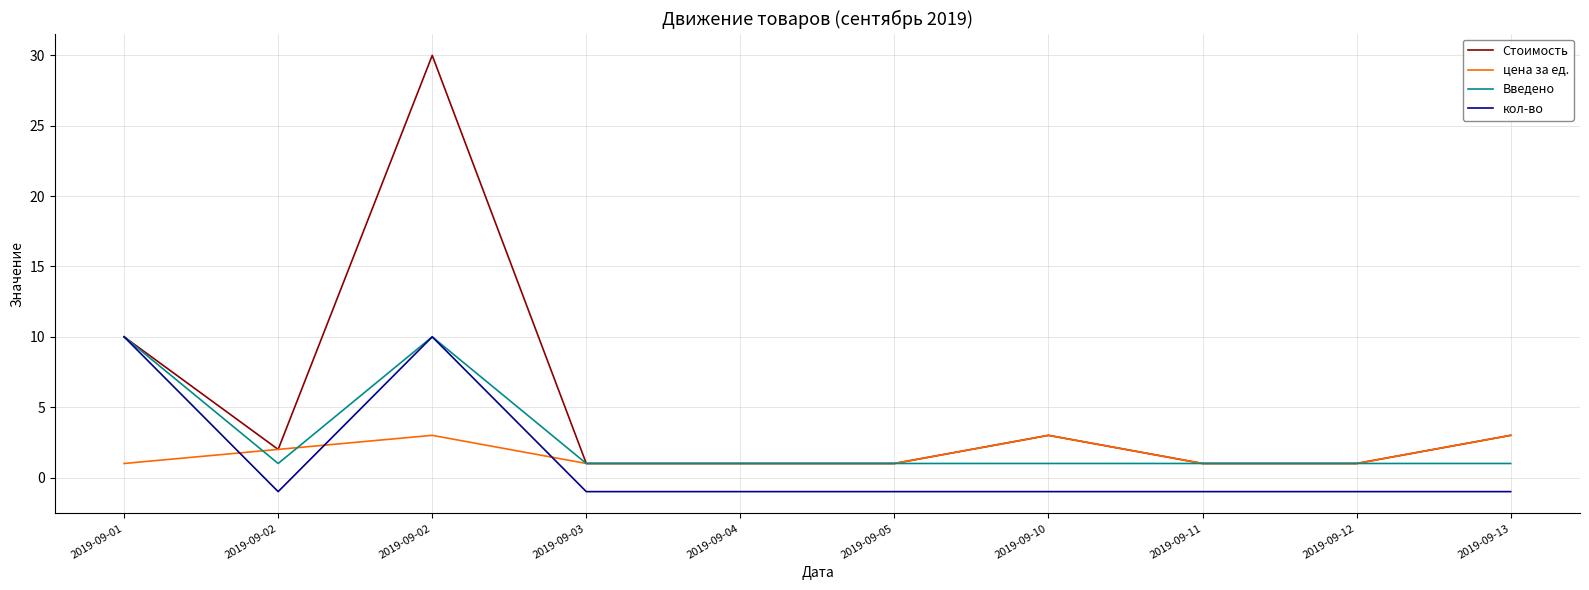

Reading right to left, what are all the values shown in this chart?

Стоимость: 3	1	1	3	1	1	1	30	2	10
цена за ед.: 3	1	1	3	1	1	1	3	2	1
Введено: 1	1	1	1	1	1	1	10	1	10
кол-во: -1	-1	-1	-1	-1	-1	-1	10	-1	10